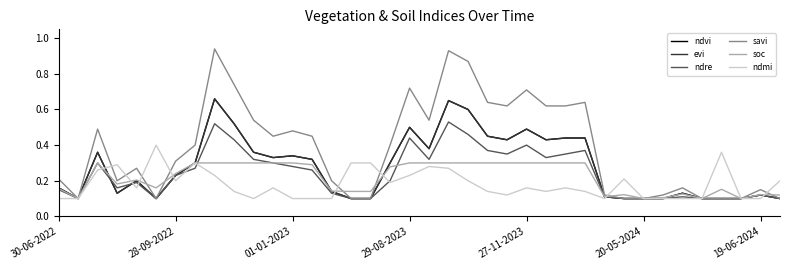

True or false: evi has more than 1 interior local peaks.

True